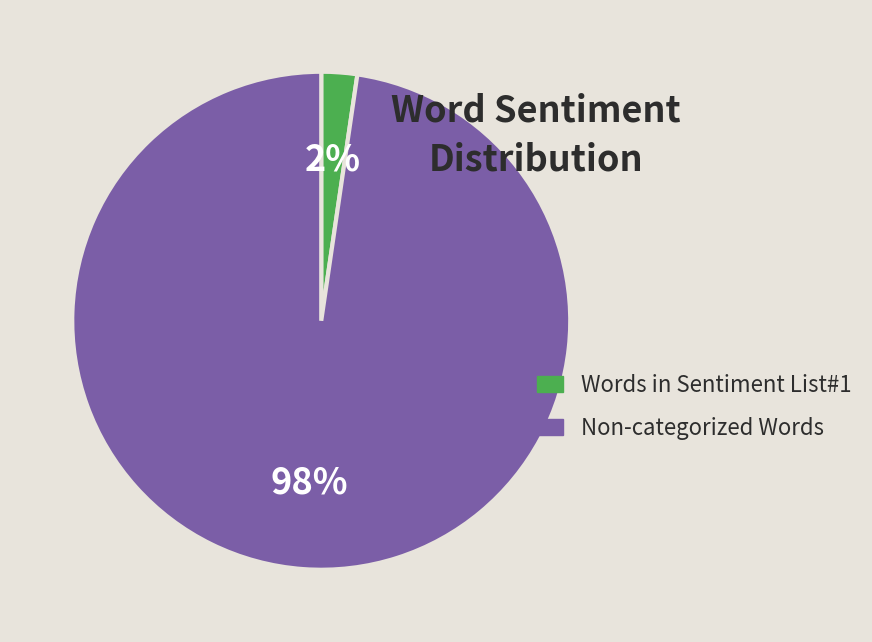

Which slice is the largest?

Non-categorized Words